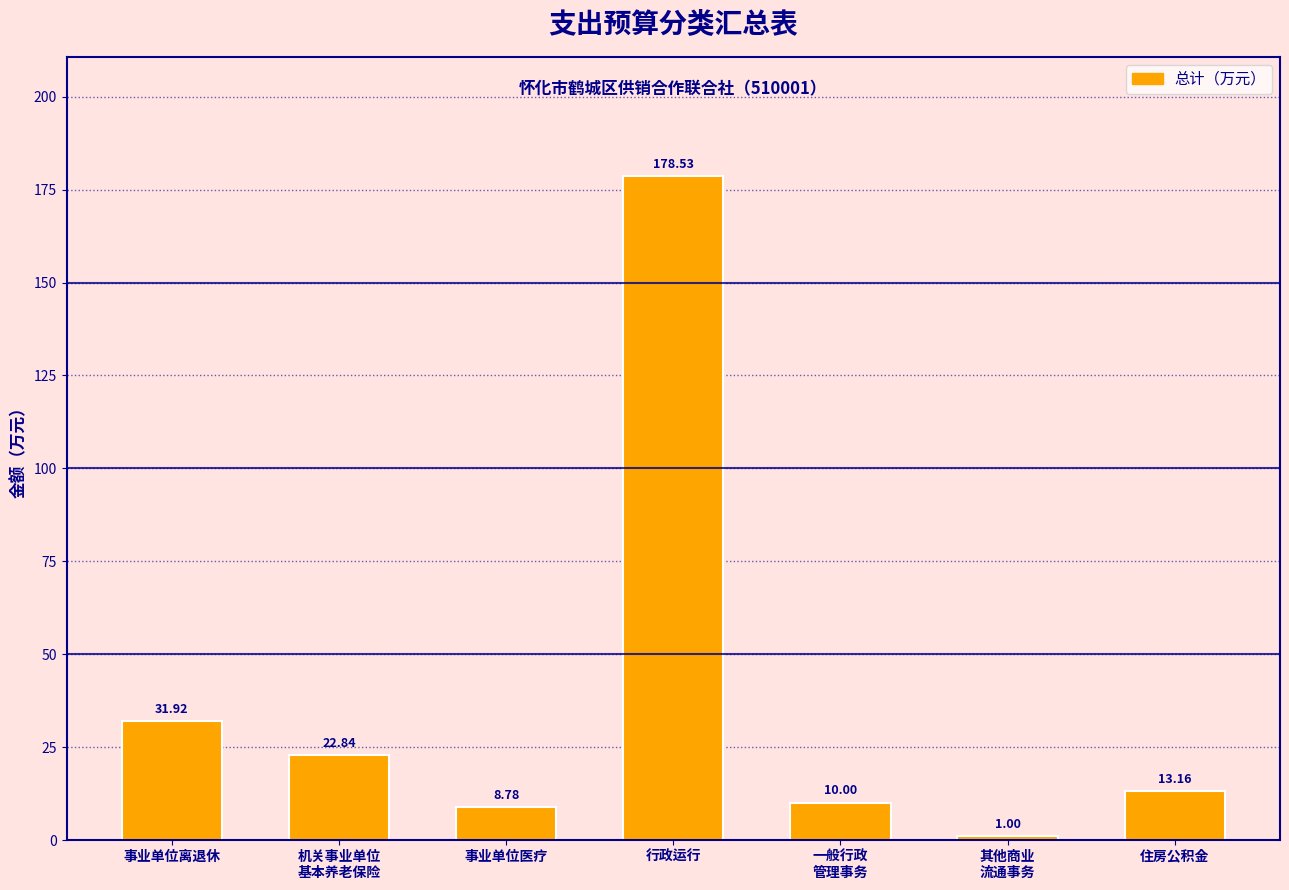

Approximately how many times larger is the value at 事业单位医疗 compared to 事业单位离退休?

0.3